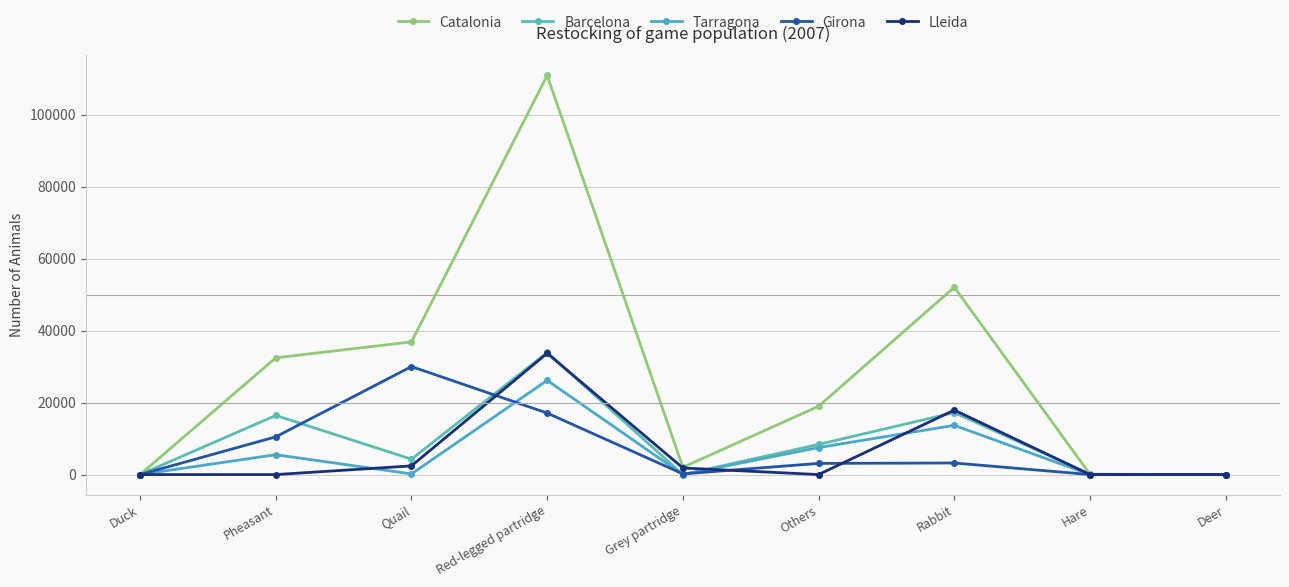

What is the difference between the second highest and second lowest values in the Lleida series?

17914